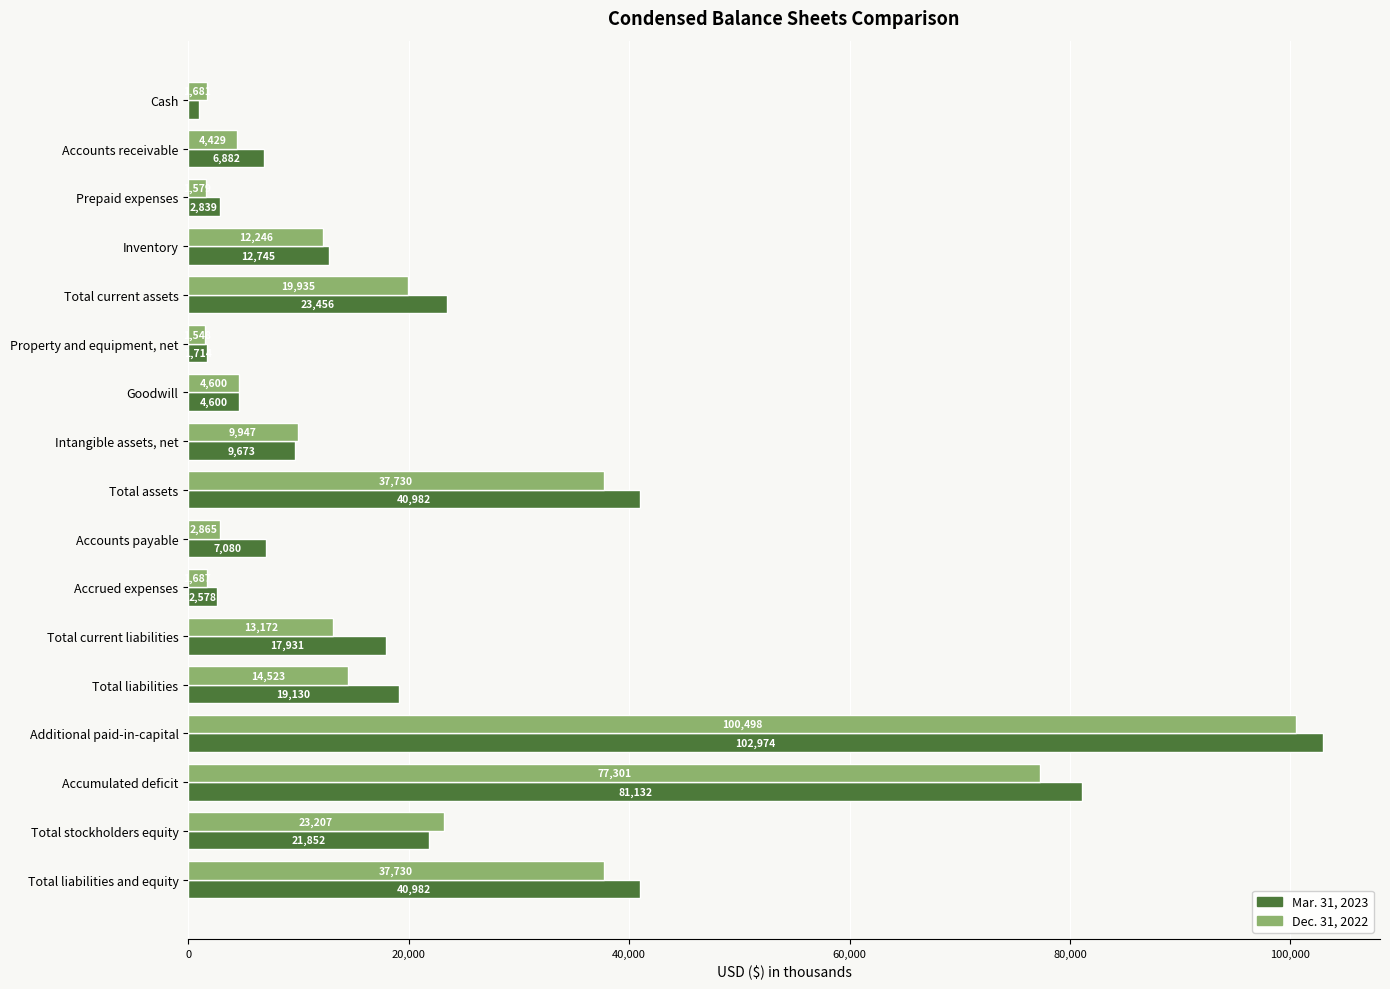

Which series has the largest total across all categories?

Mar. 31, 2023